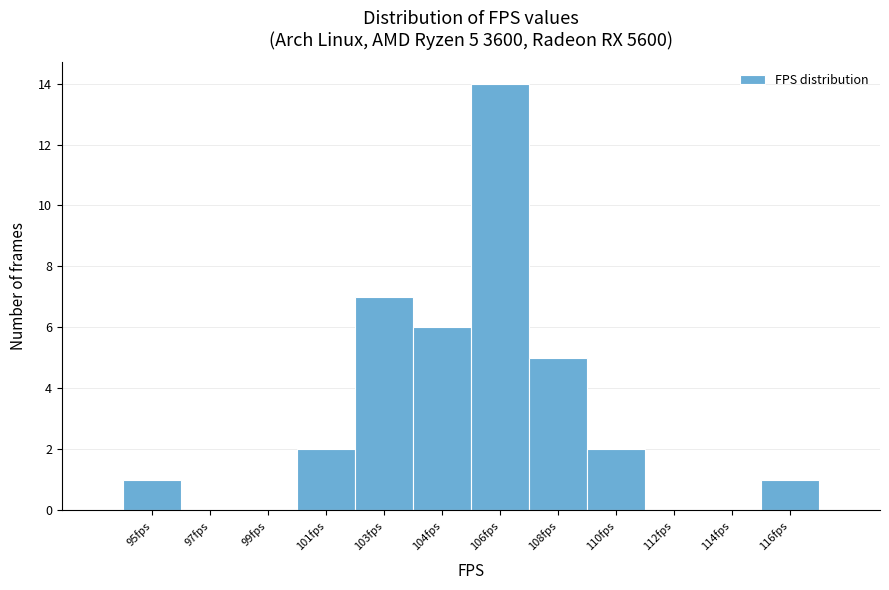

Reading right to left, transcribe all the data shown in this chart.

116fps=1	114fps=0	112fps=0	110fps=2	108fps=5	106fps=14	104fps=6	103fps=7	101fps=2	99fps=0	97fps=0	95fps=1